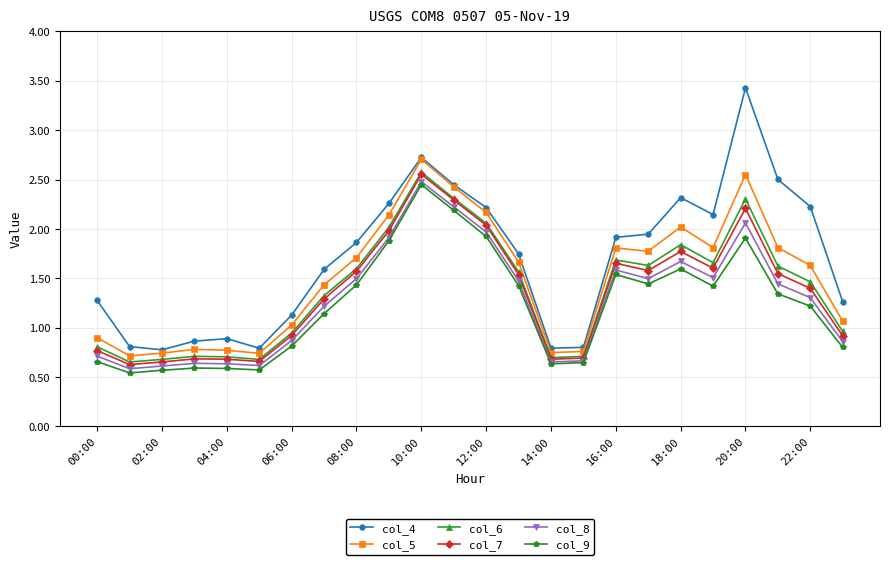

What are all the series names shown in the legend?

col_4, col_5, col_6, col_7, col_8, col_9